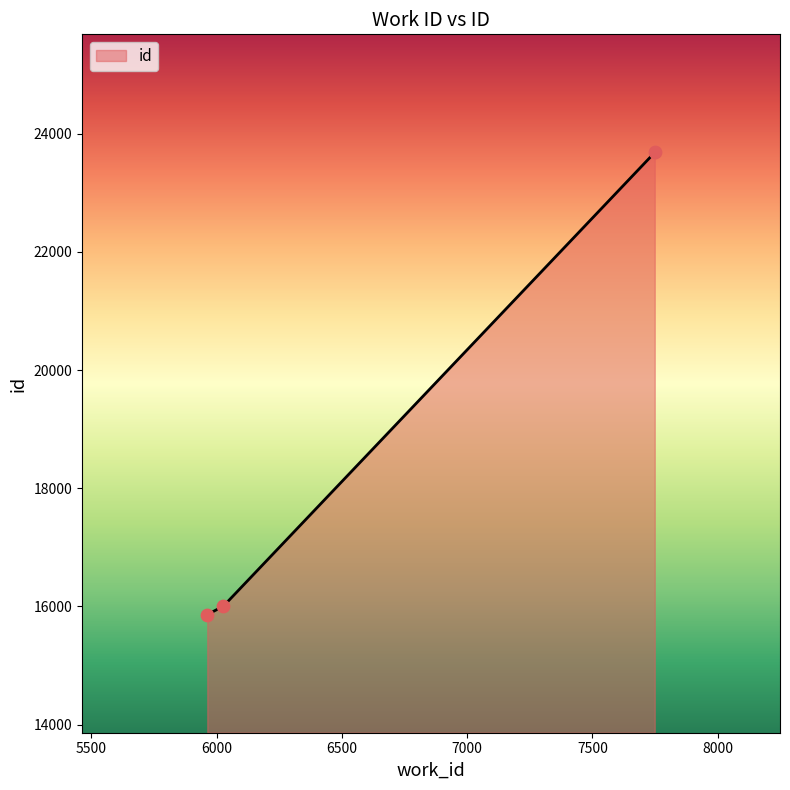

What is the greatest value displayed?

23684